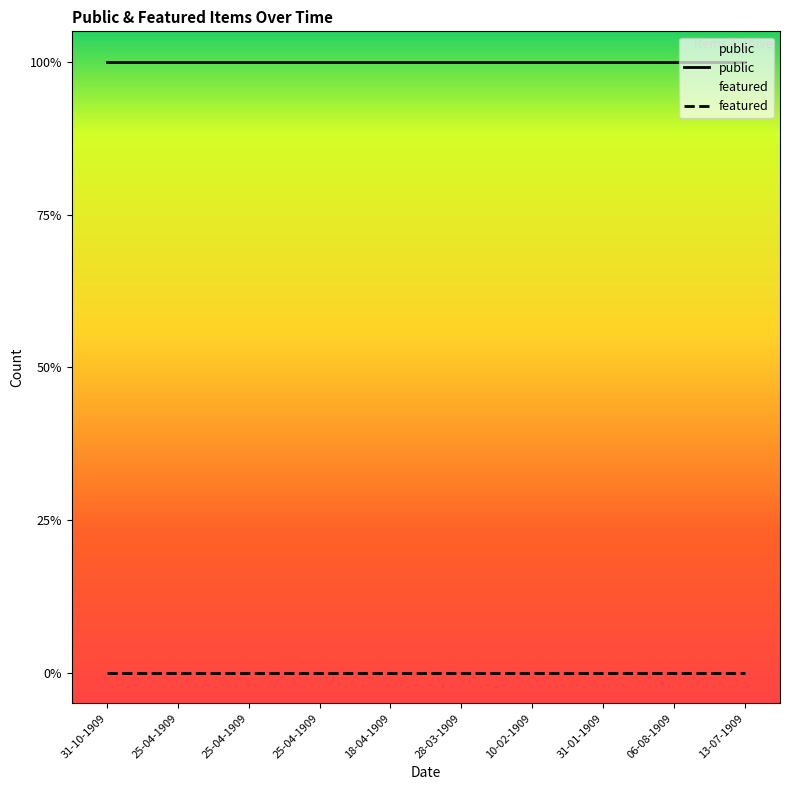

The value of featured at 06-08-1909 is 0. True or false?

True